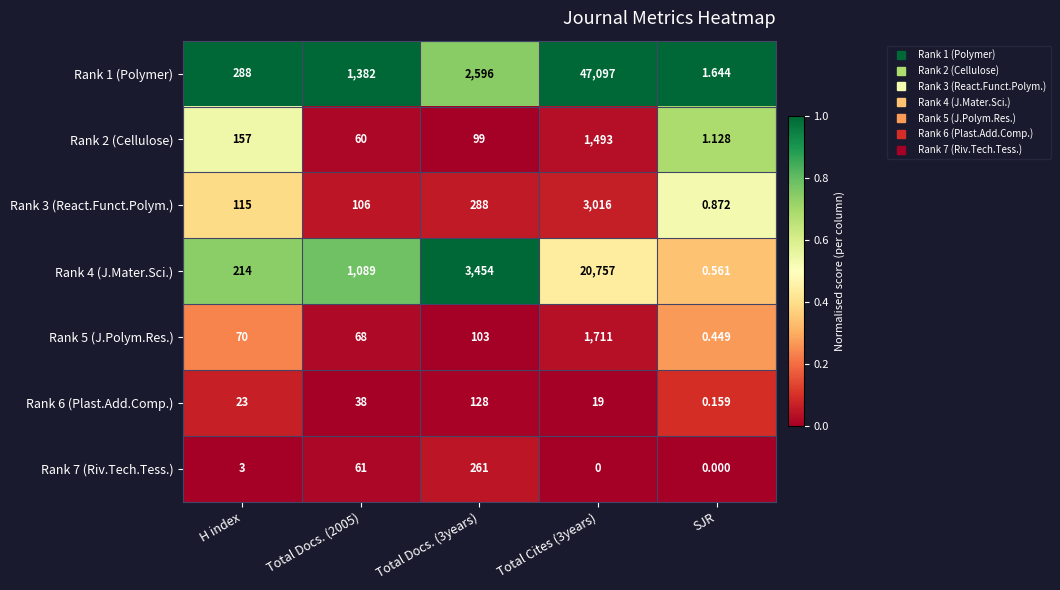

Is the value of Rank 7 (Riv.Tech.Tess.) at H index greater than the value of Rank 2 (Cellulose) at Total Docs. (2005)?

No